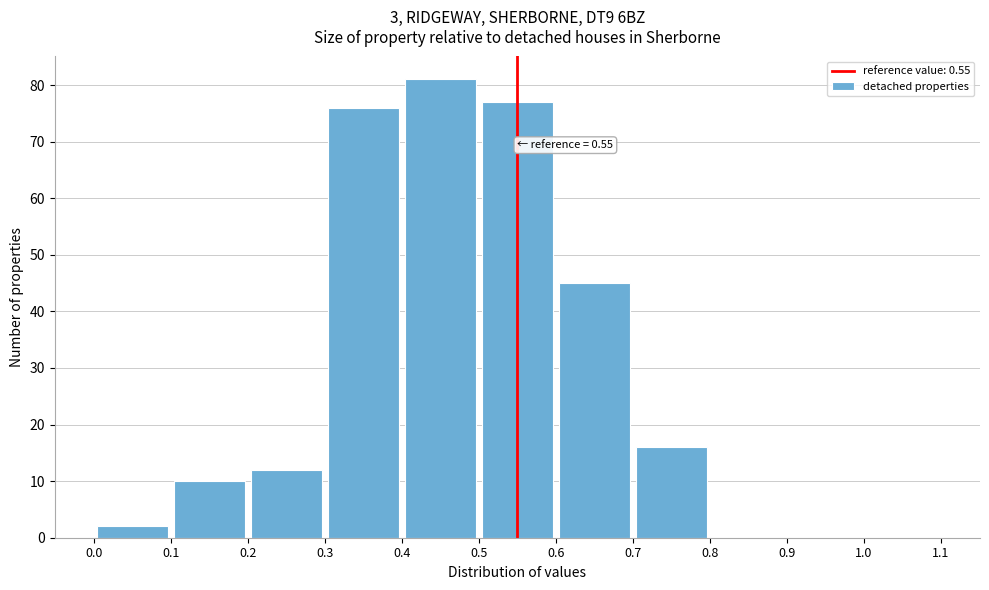

Over which range of the x-axis is the bar tallest?

0.4 to 0.5